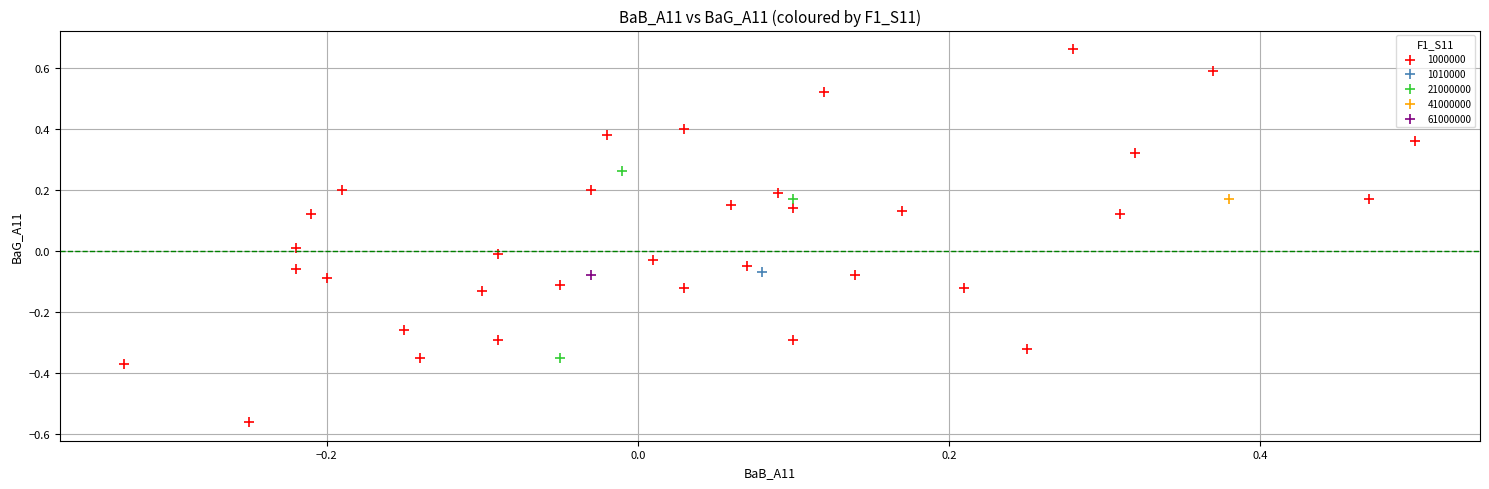

What are all the series names shown in the legend?

1000000, 1010000, 21000000, 41000000, 61000000